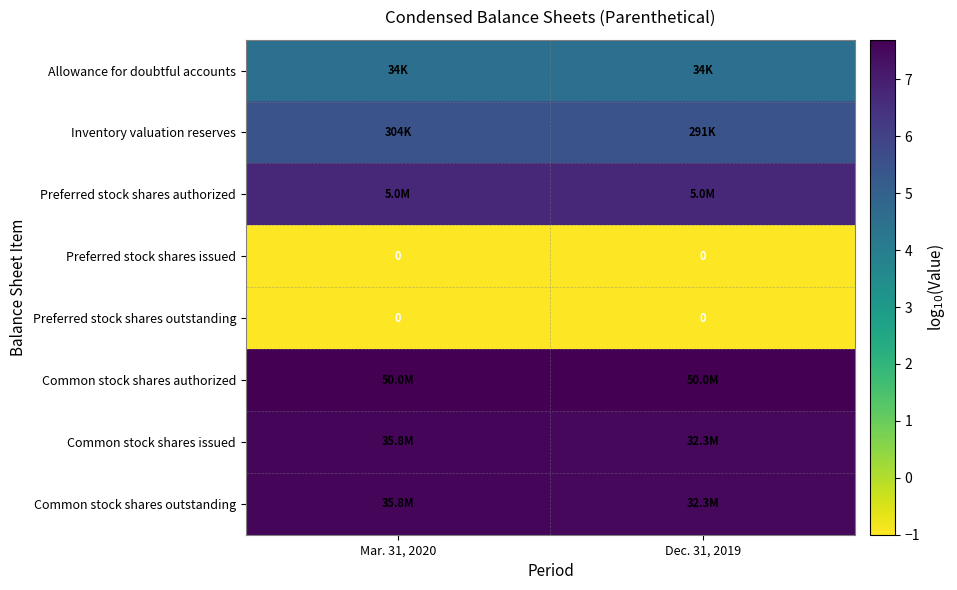

What is the average value of the Common stock shares issued series?

7.5